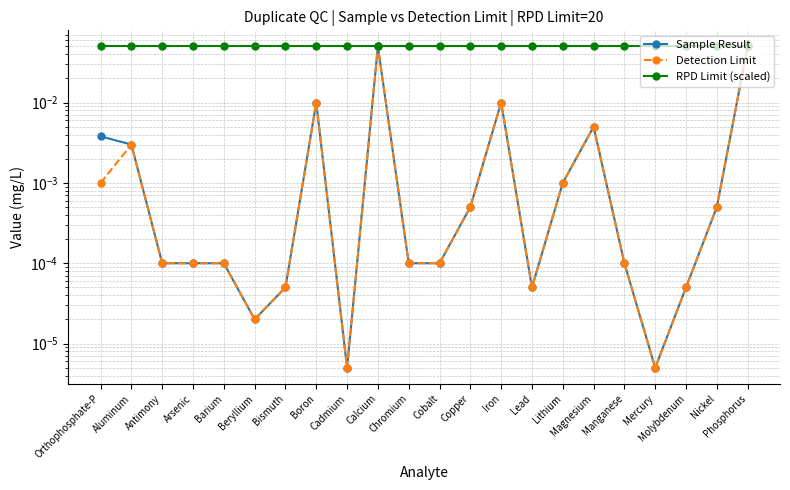

How many interior local peaks does the Detection Limit series have?

5